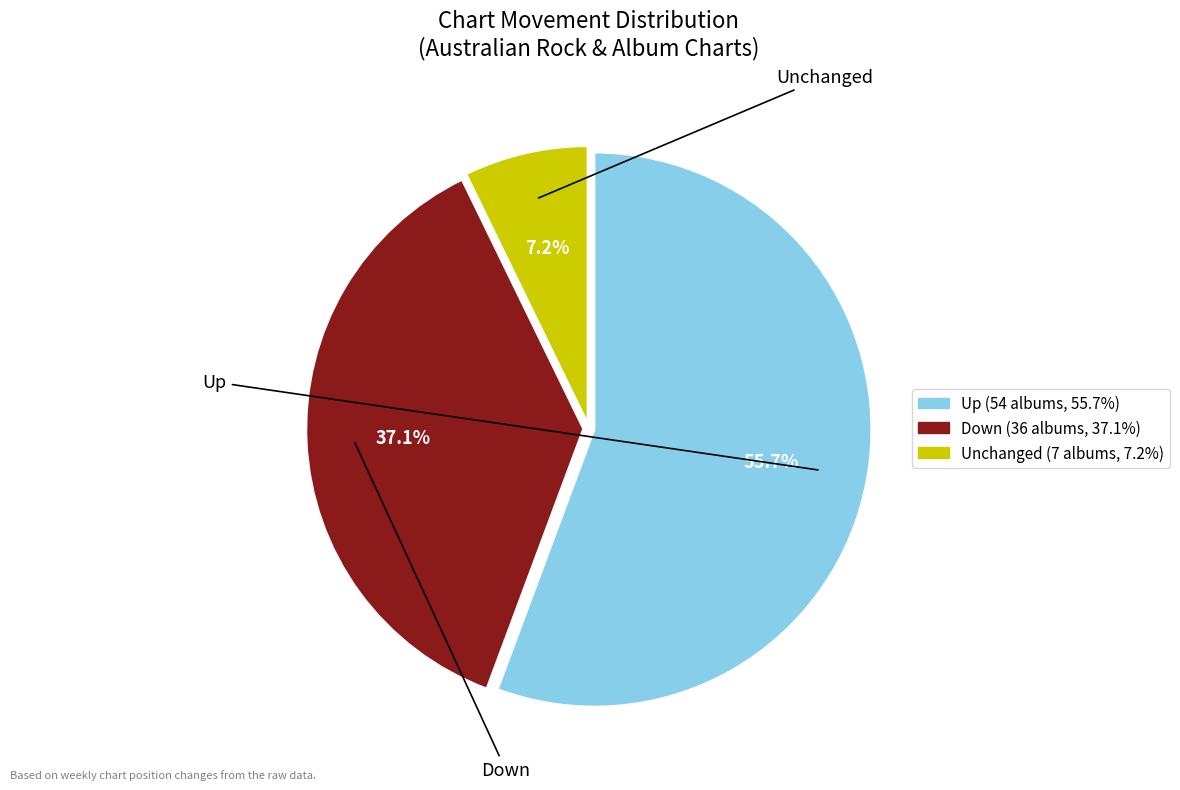

Is there a majority slice in this chart?

Yes